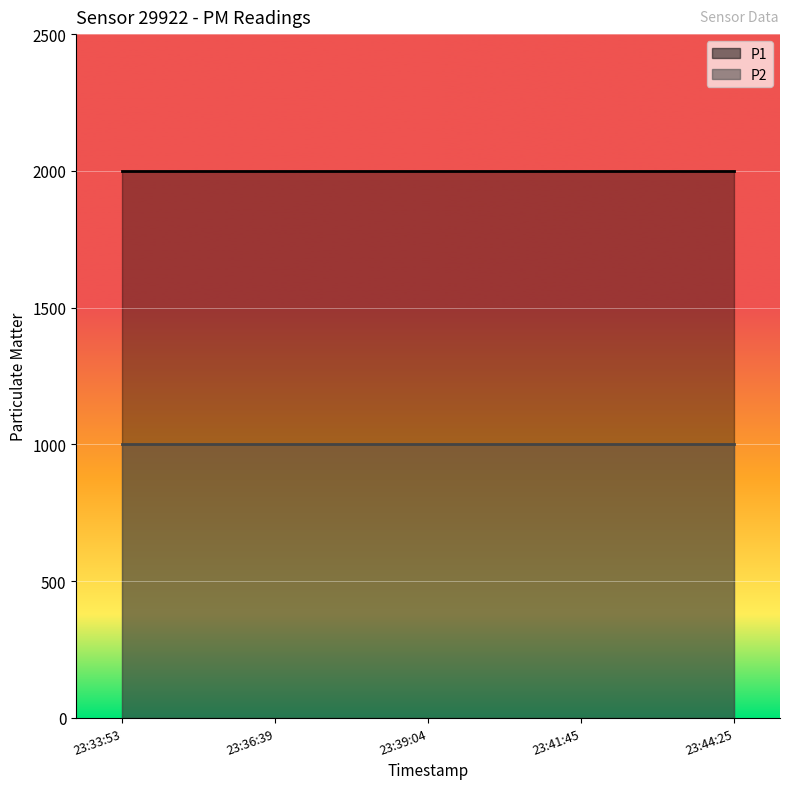

What is the average value of the P1 series?

1999.9